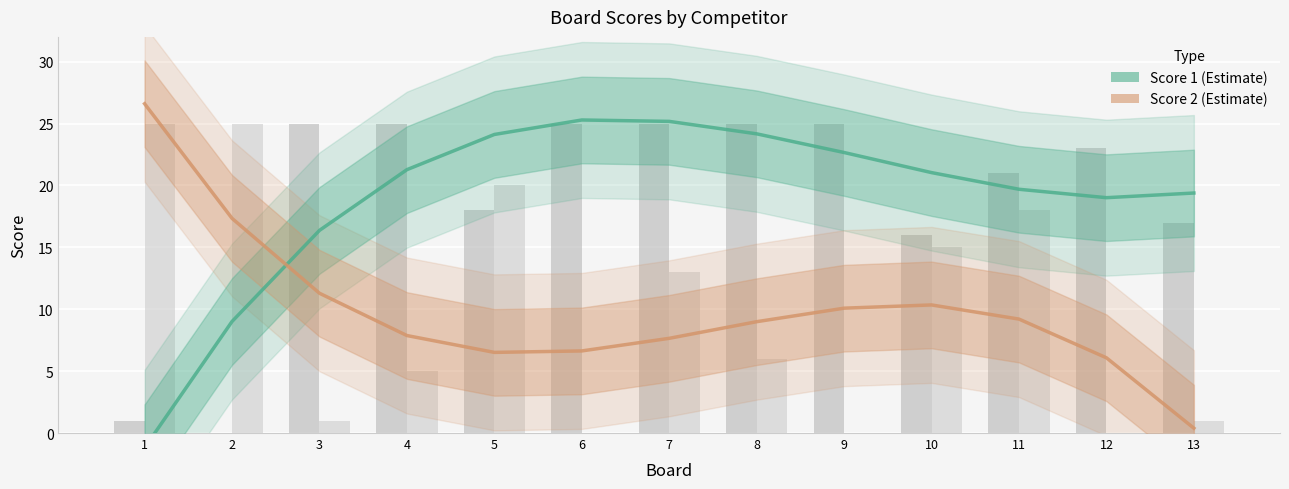

What is the difference between the maximum and second lowest values in the Score 1 series?

16.3